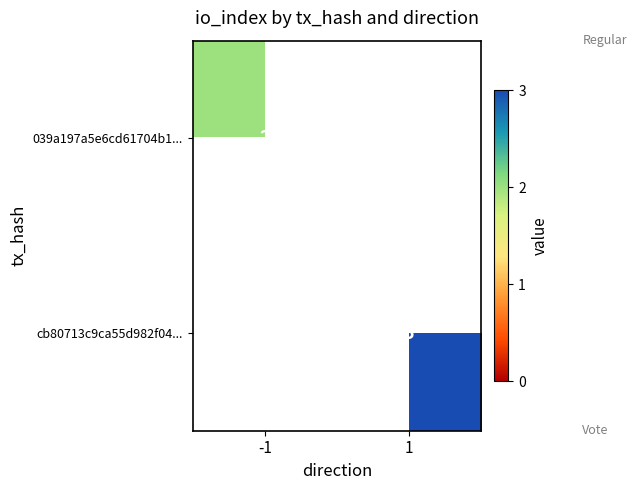

What is the smallest value displayed?

2.0